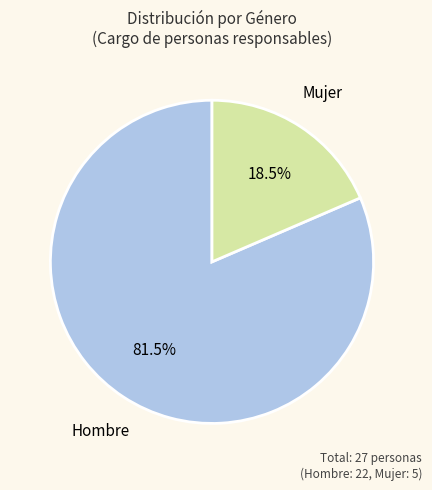

How many segments does this pie chart have?

2